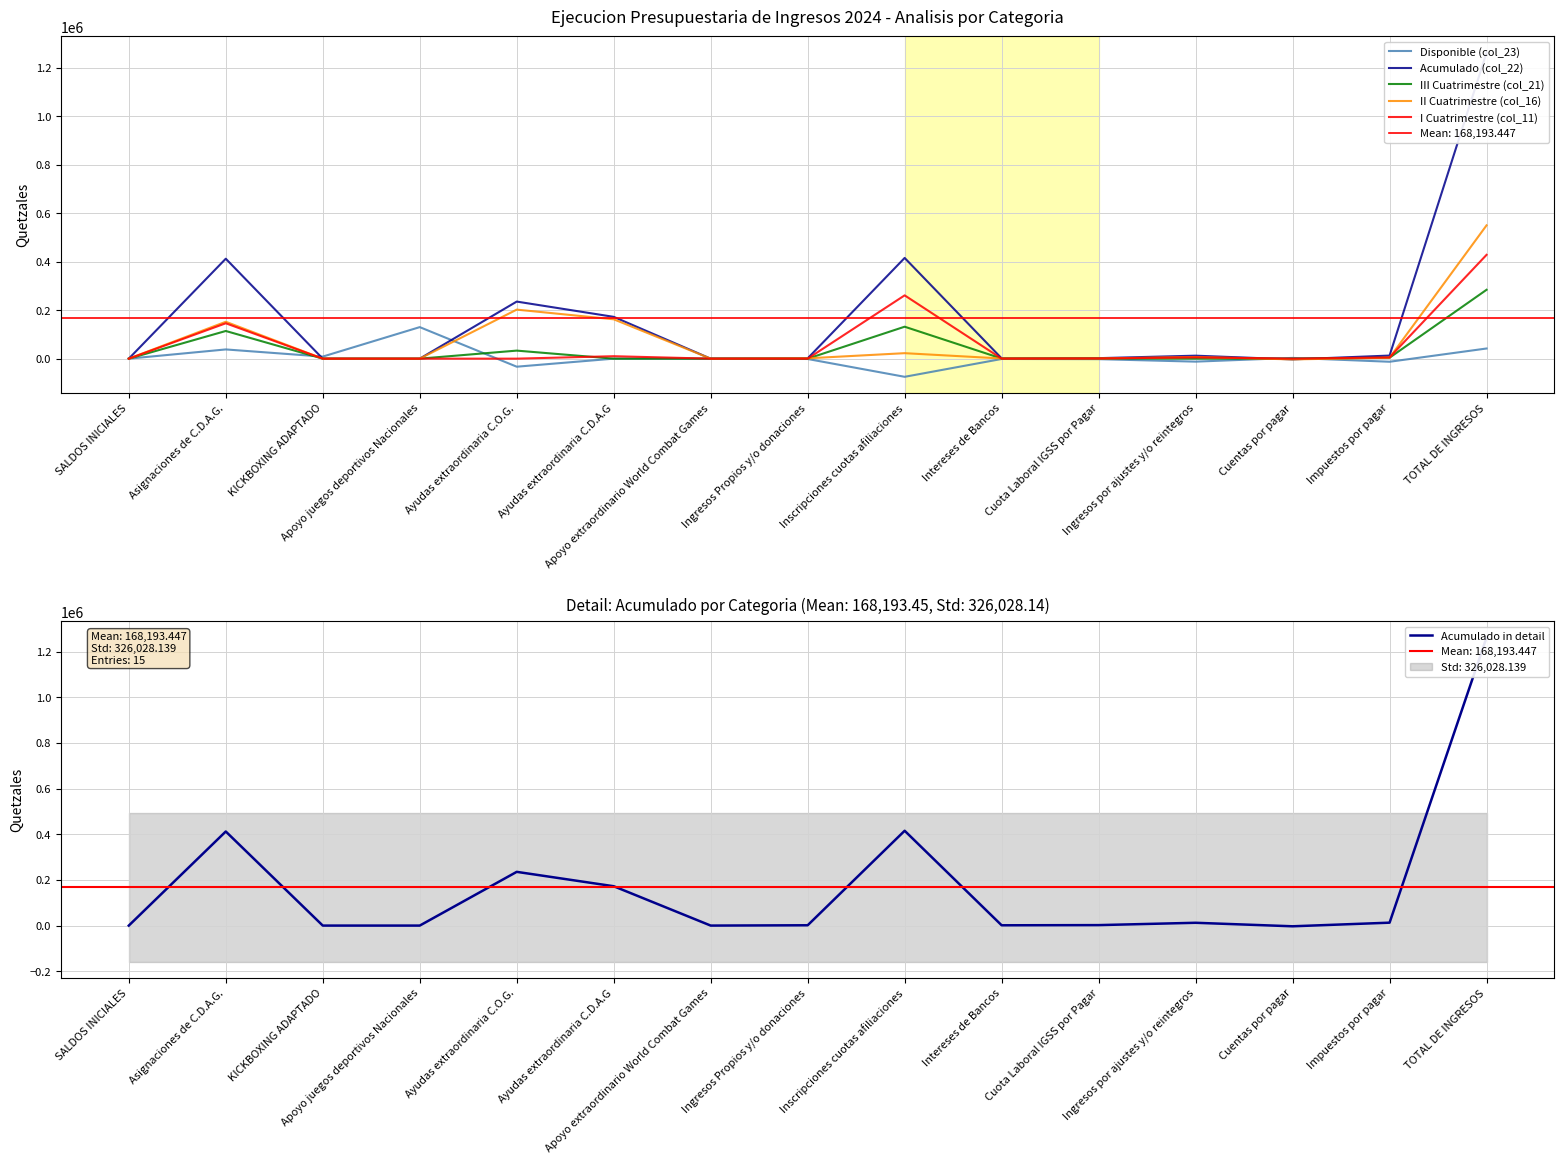

Reading left to right, transcribe all the data shown in this chart.

Disponible (col_23): 0.0	38020.4	8500.0	130000.0	-33150.2	0.0	0.0	-1379.2	-74812.0	-1292.7	-2067.2	-12280.3	3094.9	-12756.7	41876.9
Acumulado (col_22): 0.0	411979.6	0.0	0.0	235278.0	172320.0	0.0	1379.2	415192.0	1292.7	2067.2	12280.3	-3094.9	12756.7	1261450.9
III Cuatrimestre (col_21): 0.0	114061.2	0.0	0.0	33150.2	0.0	0.0	0.0	131692.0	556.5	579.6	0.0	0.0	3879.4	283918.9
II Cuatrimestre (col_16): 0.0	152081.6	0.0	0.0	202127.8	162240.0	0.0	1379.2	22595.0	694.1	772.8	6935.1	-3094.9	3824.6	549555.3
I Cuatrimestre (col_11): 0.0	145836.8	0.0	0.0	0.0	10080.0	0.0	0.0	260905.0	42.1	714.8	5345.2	0.0	5052.7	427976.7
Acumulado in detail: 0.0	411979.6	0.0	0.0	235278.0	172320.0	0.0	1379.2	415192.0	1292.7	2067.2	12280.3	-3094.9	12756.7	1261450.9